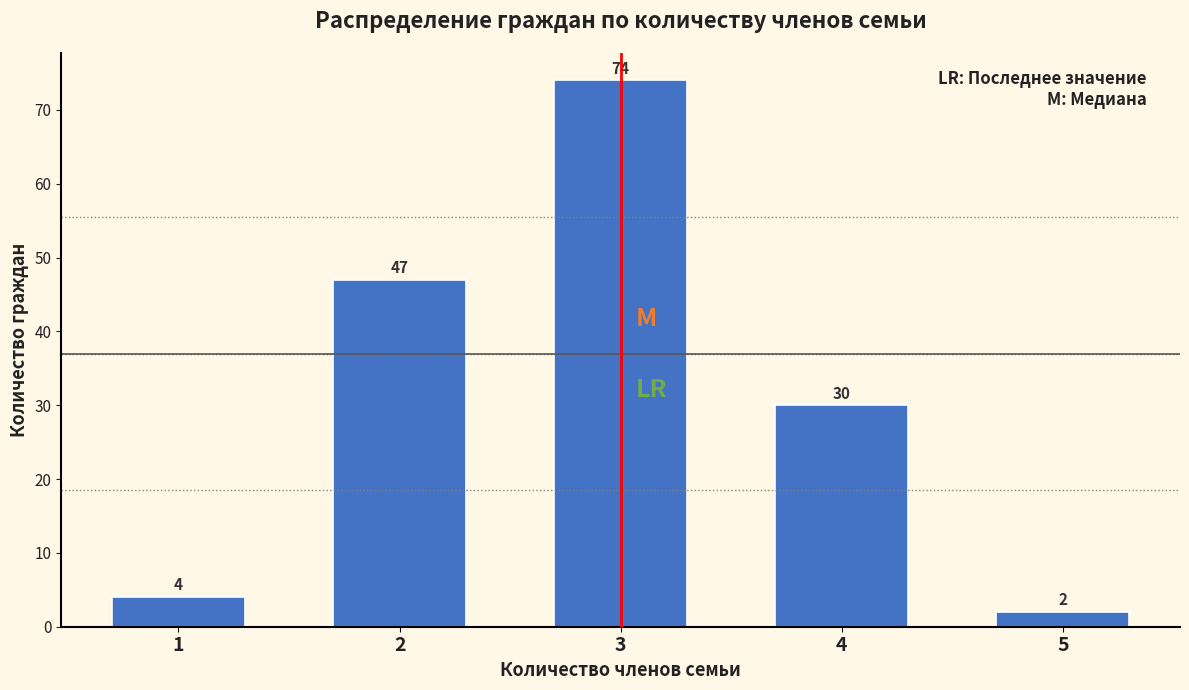

Reading left to right, transcribe all the data shown in this chart.

4	47	74	30	2